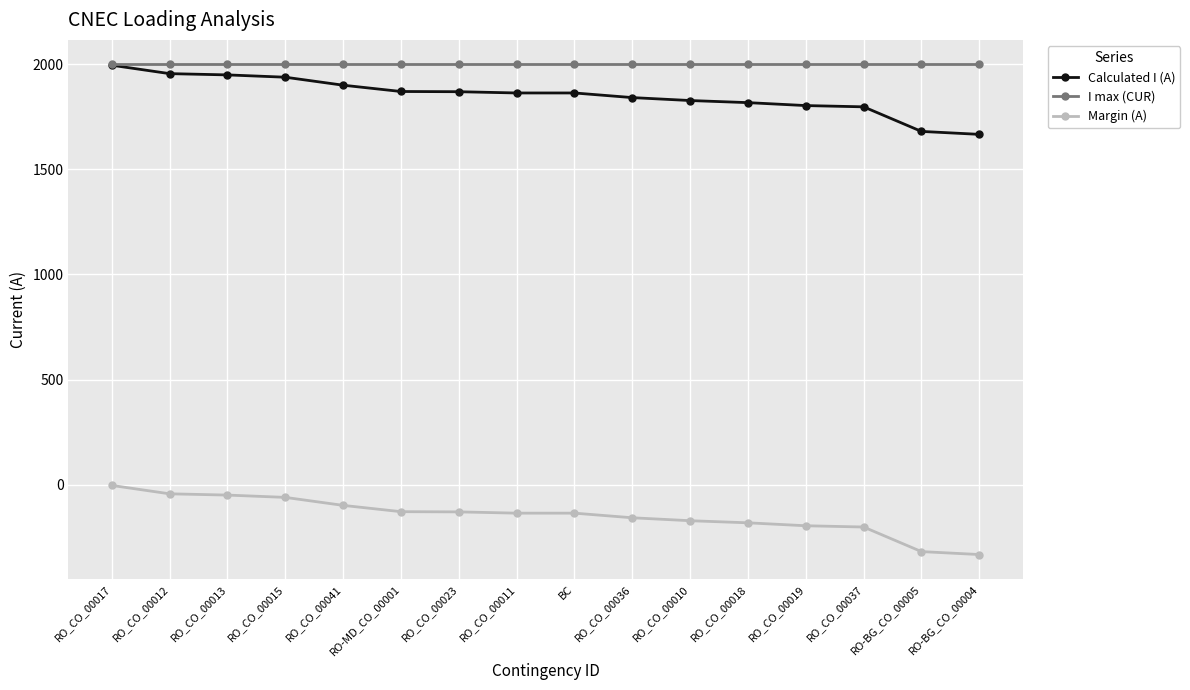

The value of Margin (A) at BC is -136. True or false?

True